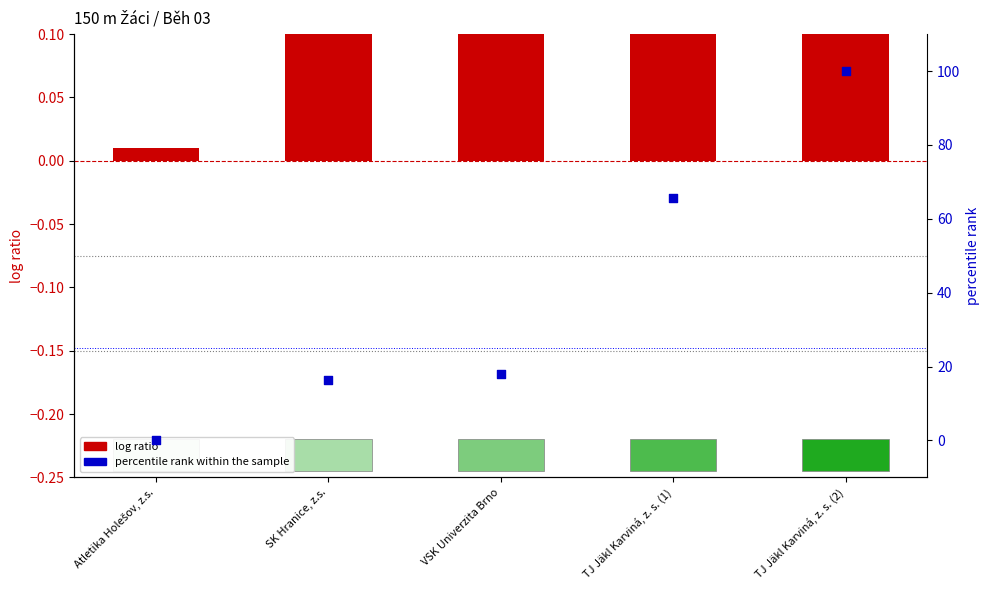

What are all the series names shown in the legend?

log ratio, percentile rank within the sample